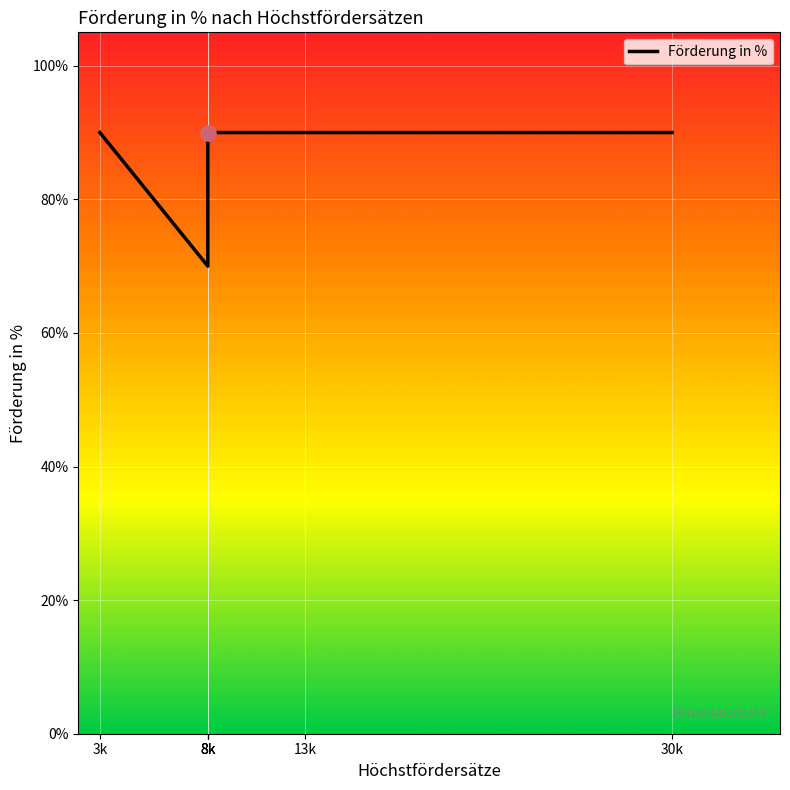

What is the change in value from 8k to 8k?

+0.2